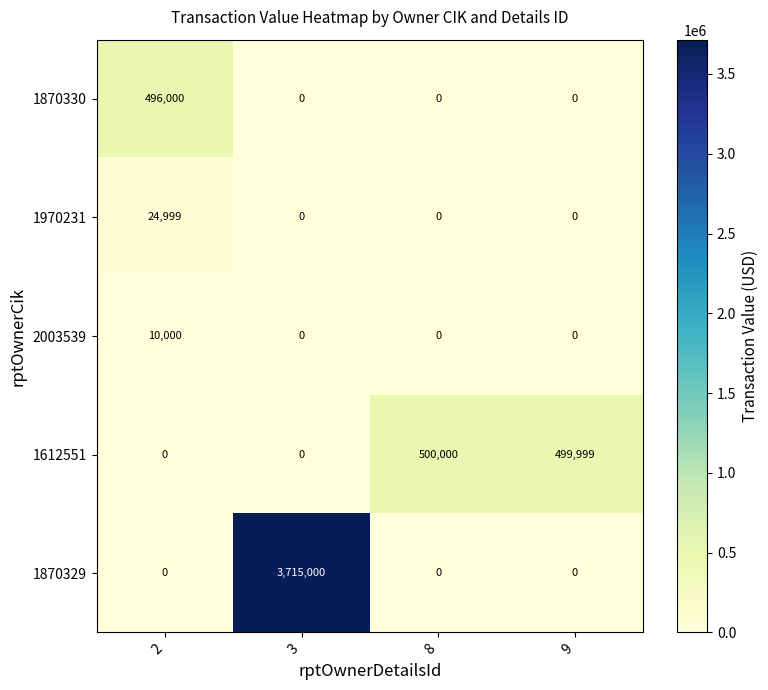

What is the spread (max minus min) of values at 2?

496000